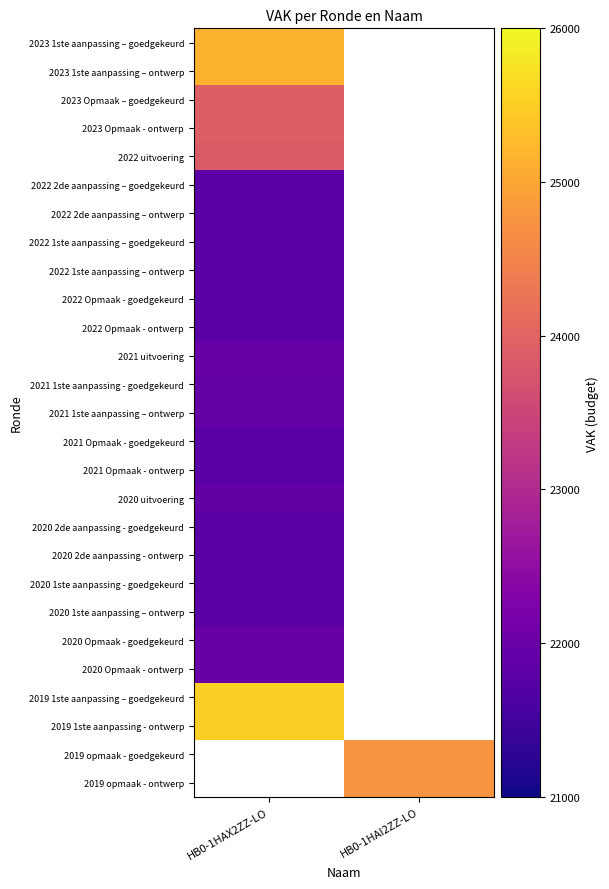

Between HB0-1HAI2ZZ-LO and HB0-1HAX2ZZ-LO, which is larger?

HB0-1HAX2ZZ-LO